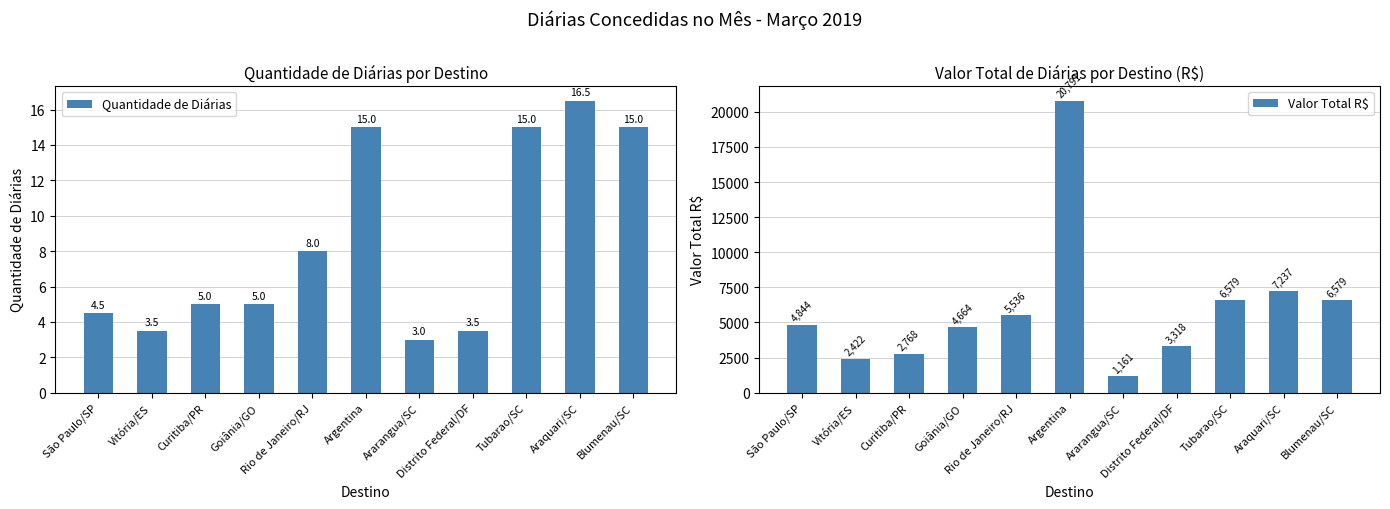

Where does the Quantidade de Diárias series first go above 5?

Rio de Janeiro/RJ